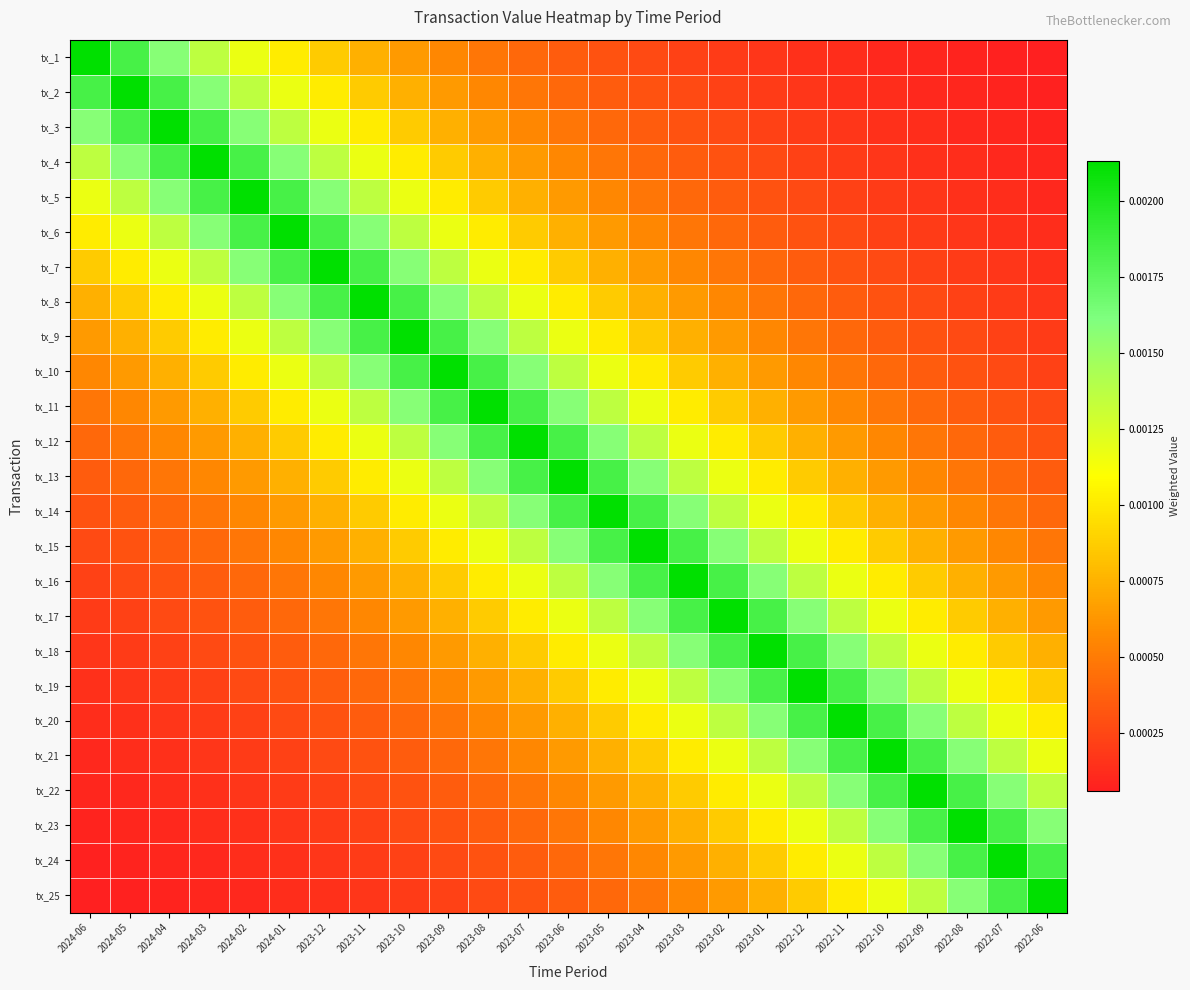

Between 2024-02 and 2022-07, which series saw the biggest shift?

tx_5